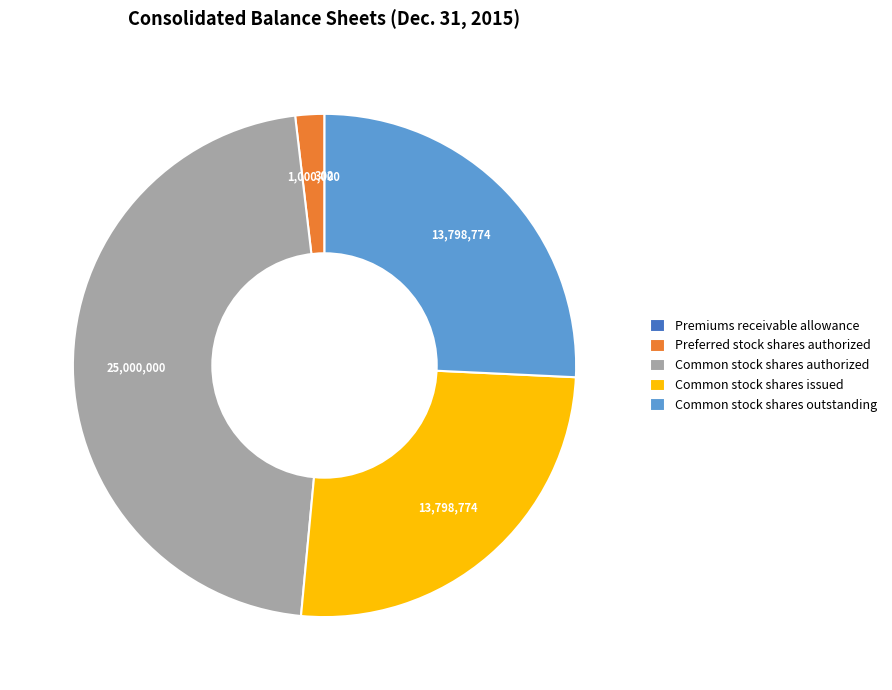

The Preferred stock shares authorized slice represents 15% of the pie. True or false?

False